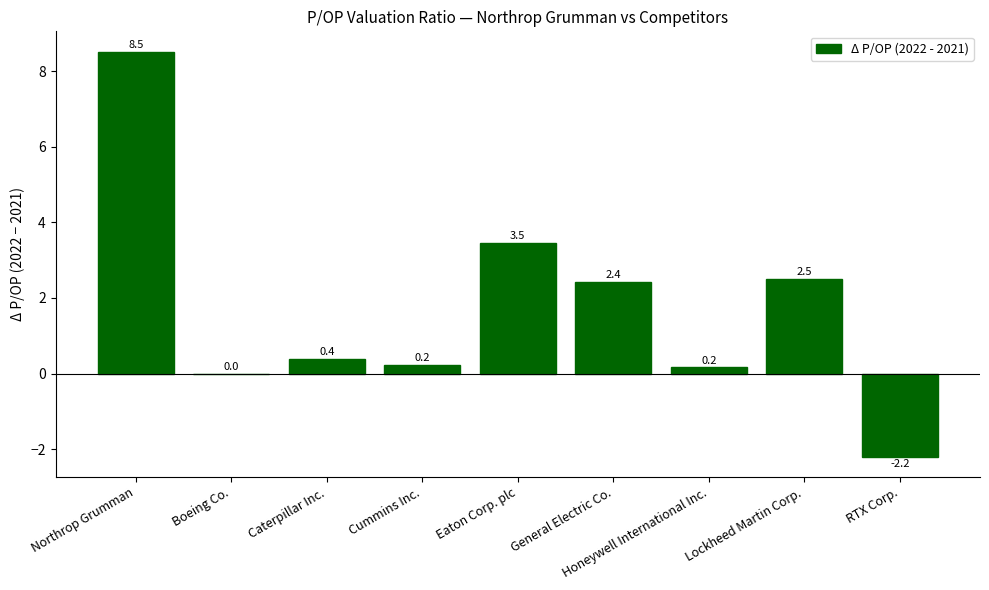

Are the bars horizontal?

No